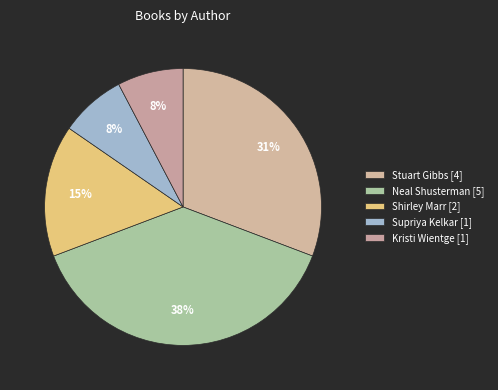

Between Neal Shusterman and Supriya Kelkar, which is larger?

Neal Shusterman